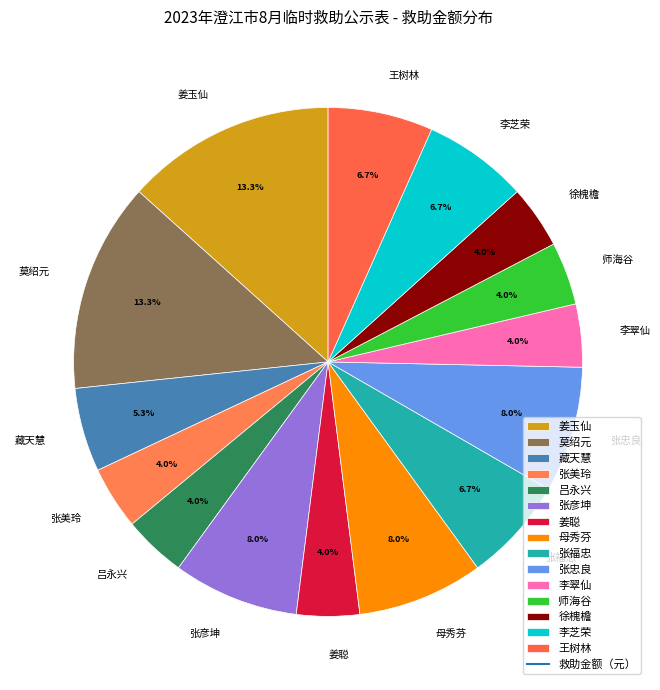

Does 莫绍元 represent more than half of the total?

No